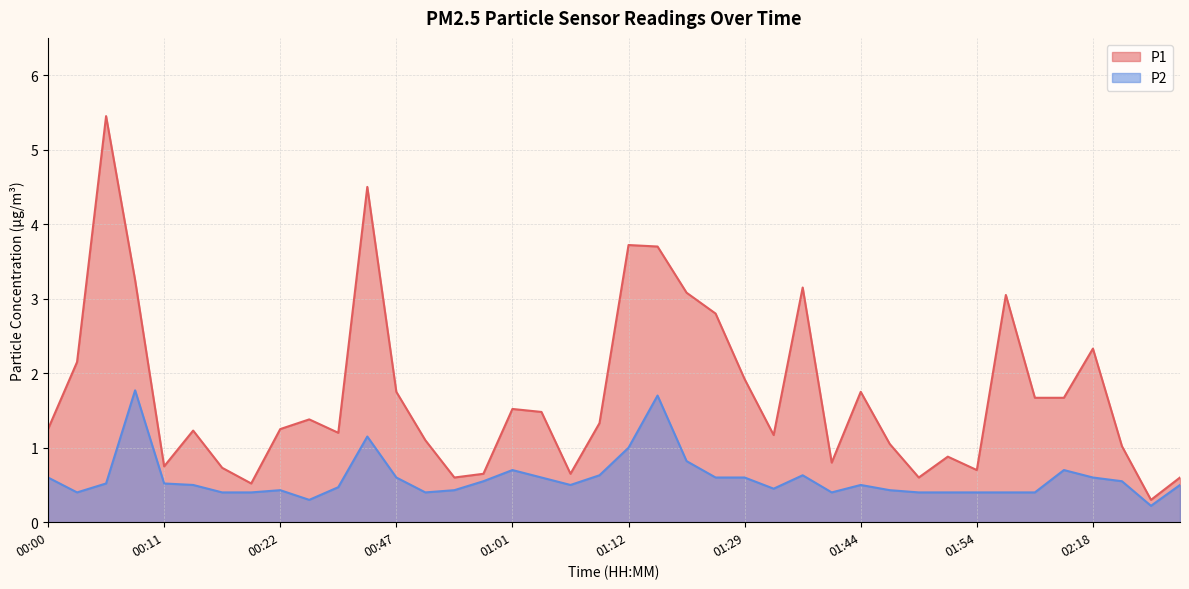

What is the spread (max minus min) of values at 00:17?

0.3